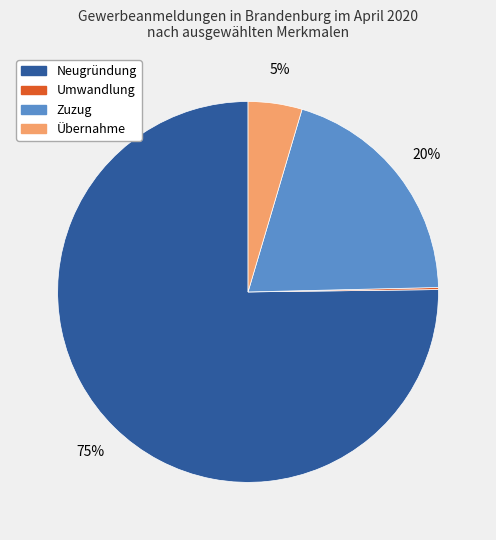

Combined, do Zuzug and Übernahme account for over 50%?

No